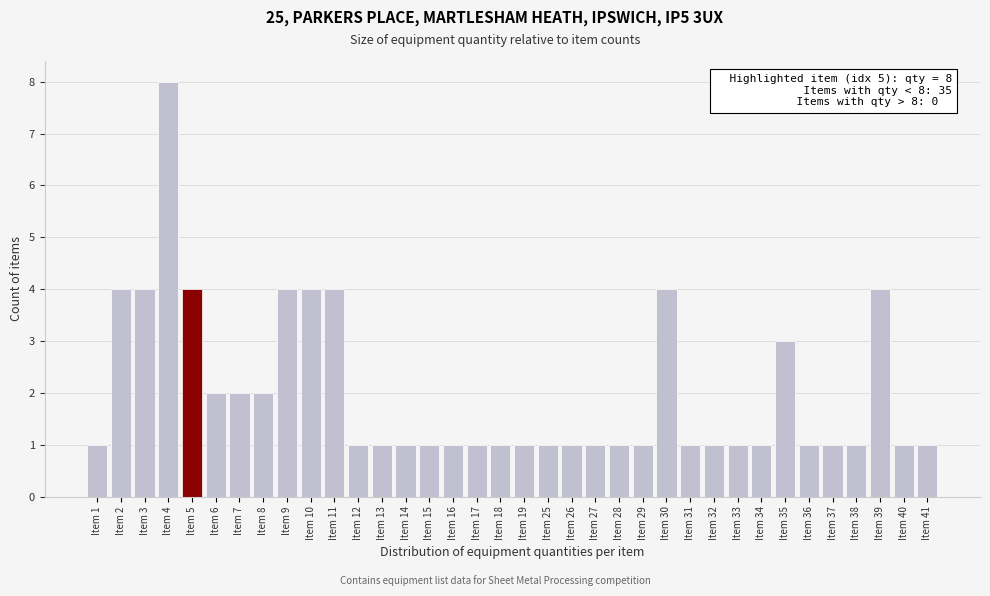

Which category has the highest value across all series?

Item 4